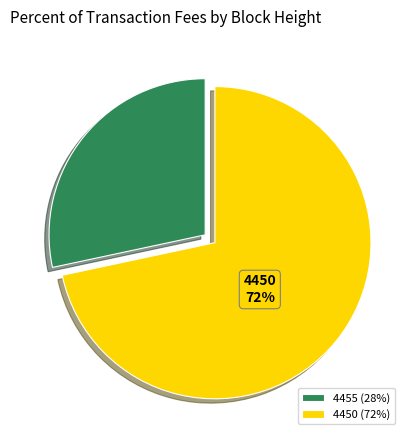

What percentage is the 4455 slice, to the nearest percent?

28%